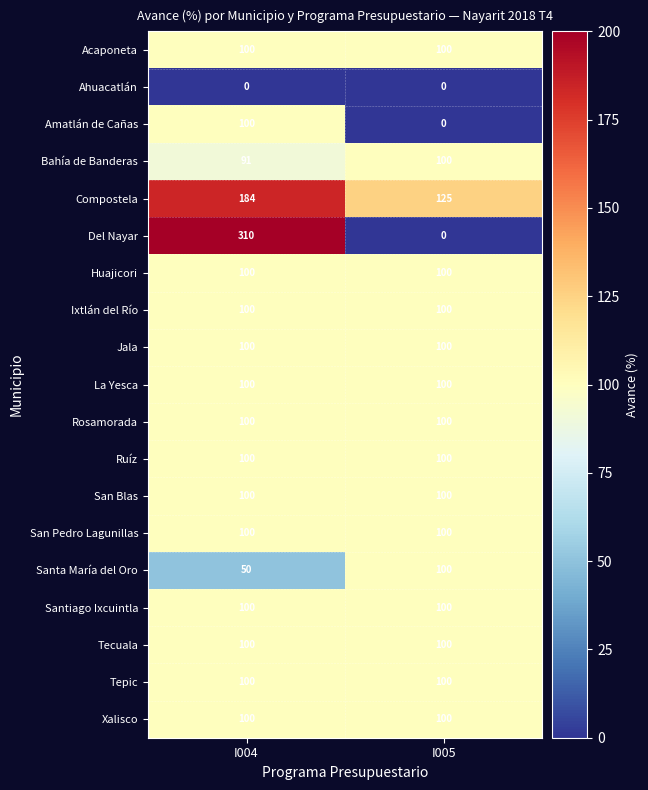

Which series changed the most between I004 and I005?

Del Nayar